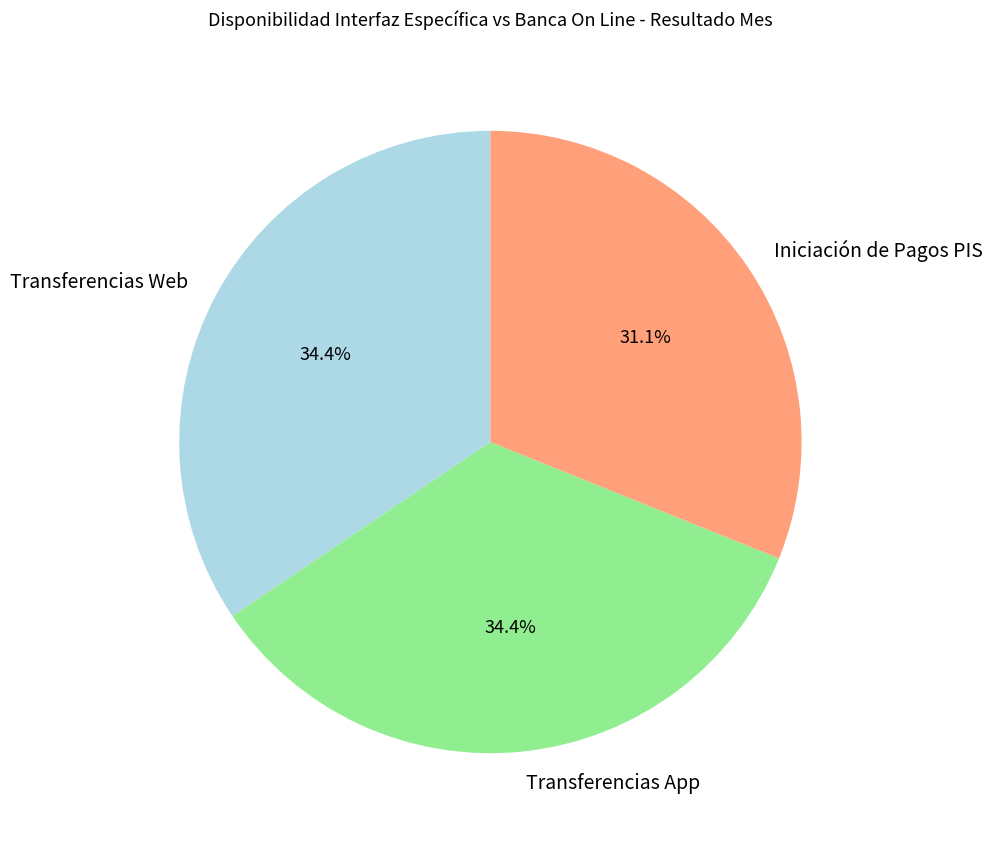

Do Iniciación de Pagos PIS and Transferencias App together represent more than half of the pie?

Yes